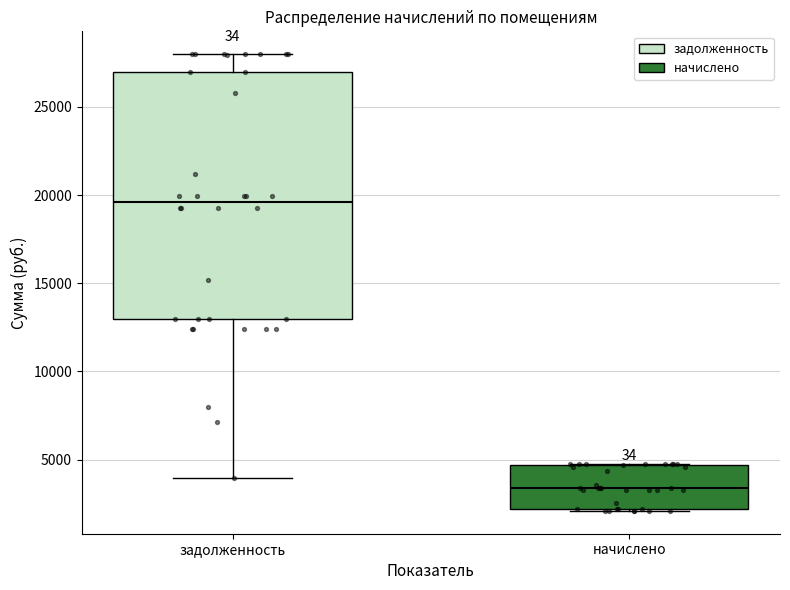

Reading left to right, transcribe this box plot: for each box, give where its median line is, the range the box spans, and where its two whiskers end, as read against the y-axis. The values are not printed on the chart, so give them approximately, as read against the axis.

задолженность: median 19500, box 13000 to 27000, whiskers 4000 to 28000
начислено: median 3500, box 2000 to 4500, whiskers 2000 to 4500